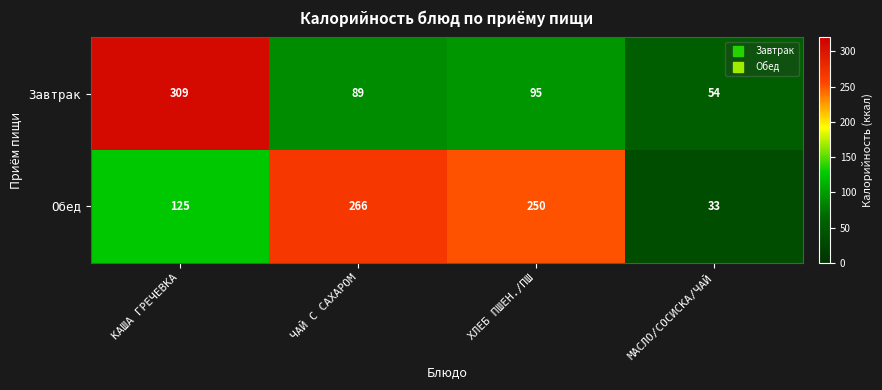

At which label does Завтрак first exceed 95?

КАША ГРЕЧЕВКА